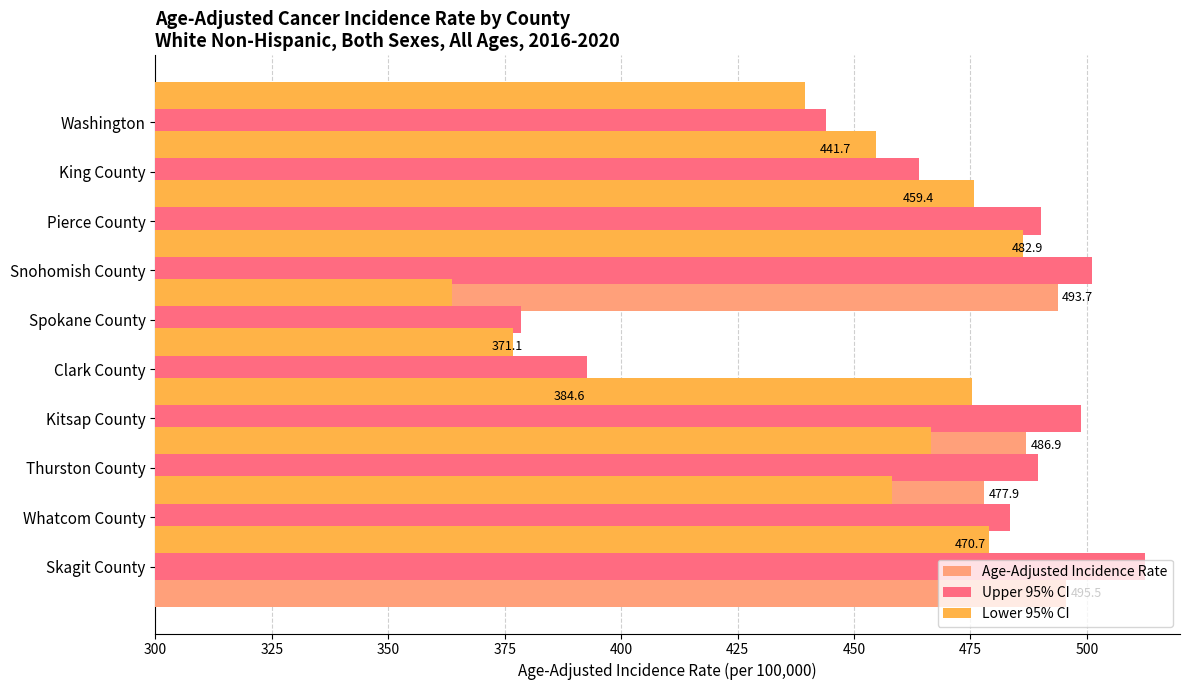

What are all the series names shown in the legend?

Age-Adjusted Incidence Rate, Upper 95% CI, Lower 95% CI